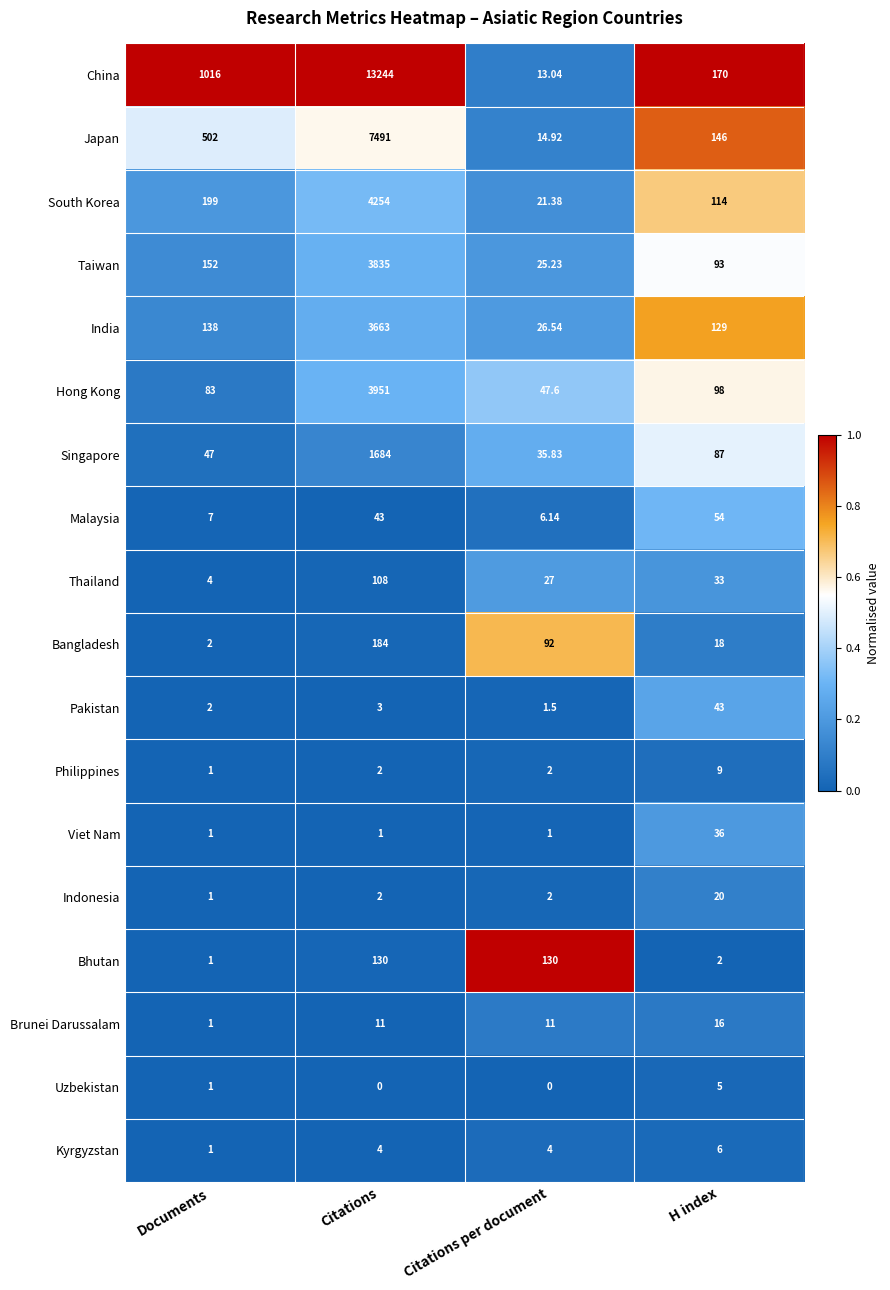

At which category is the sum across all series the highest?

Citations